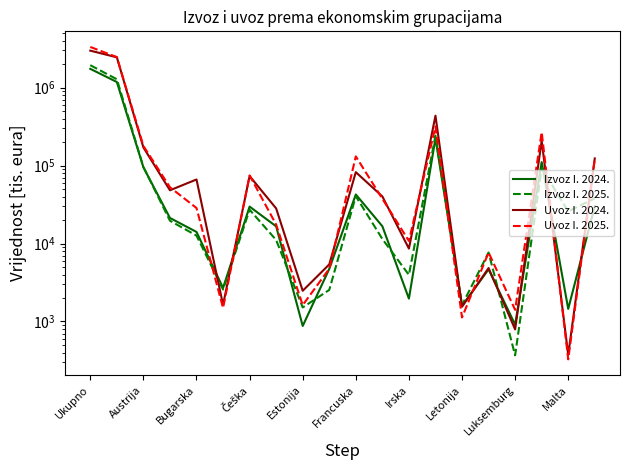

Which series has the widest spread of values?

Uvoz I. 2025.